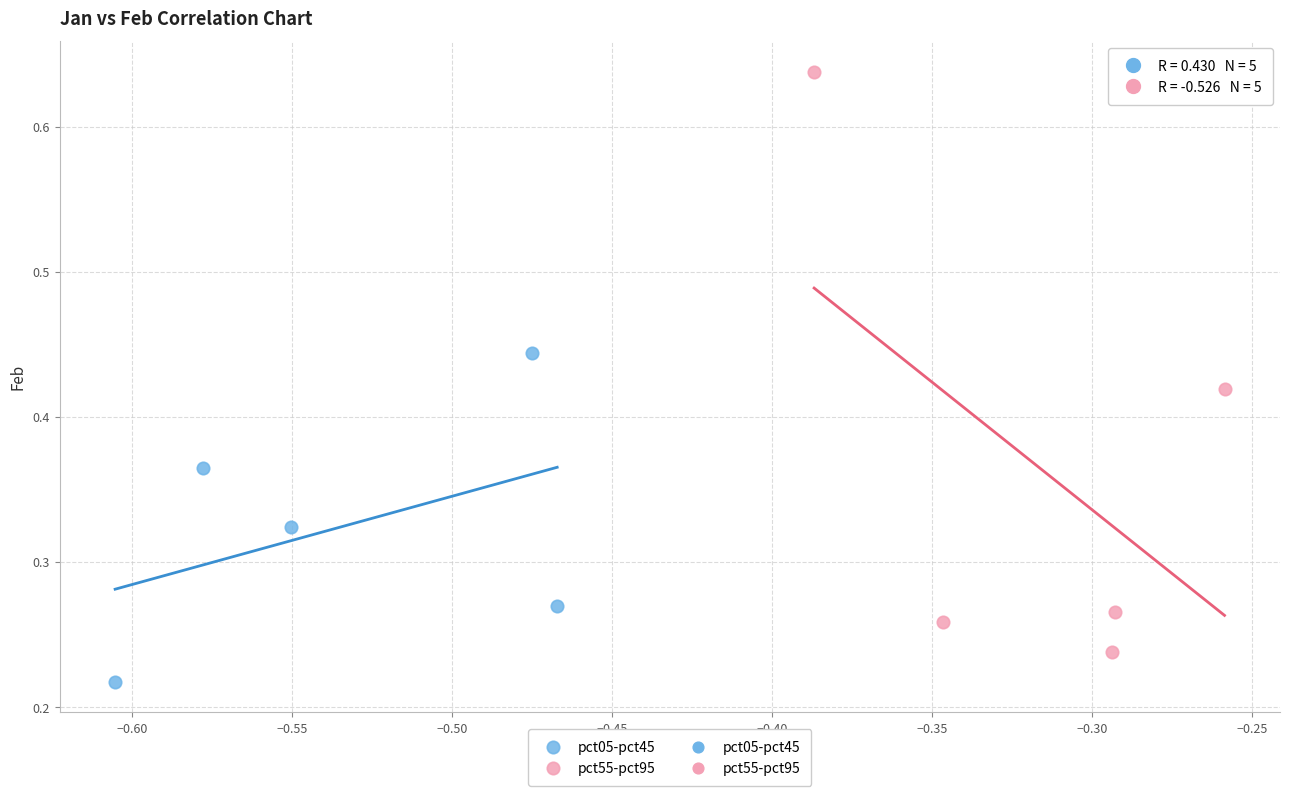

Which series contains the highest Y value?

pct55-pct95